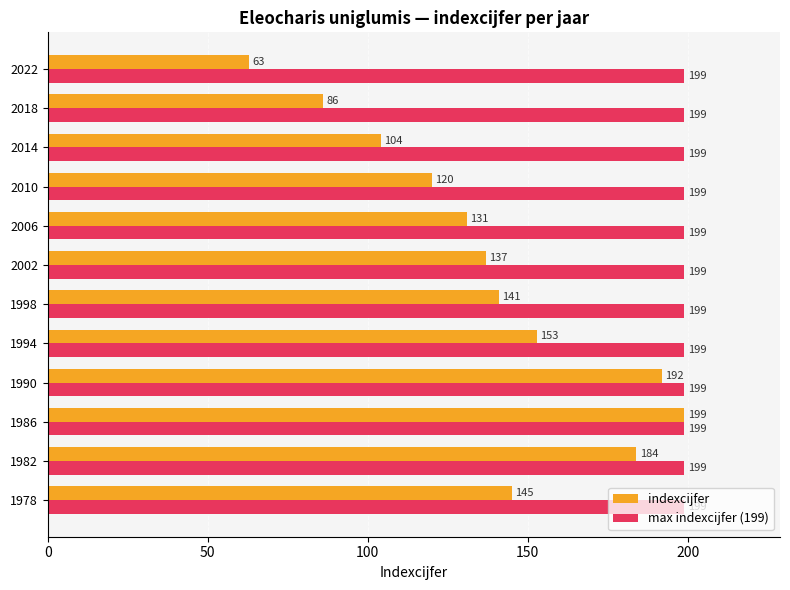

At how many categories does at least one series exceed 152?

12